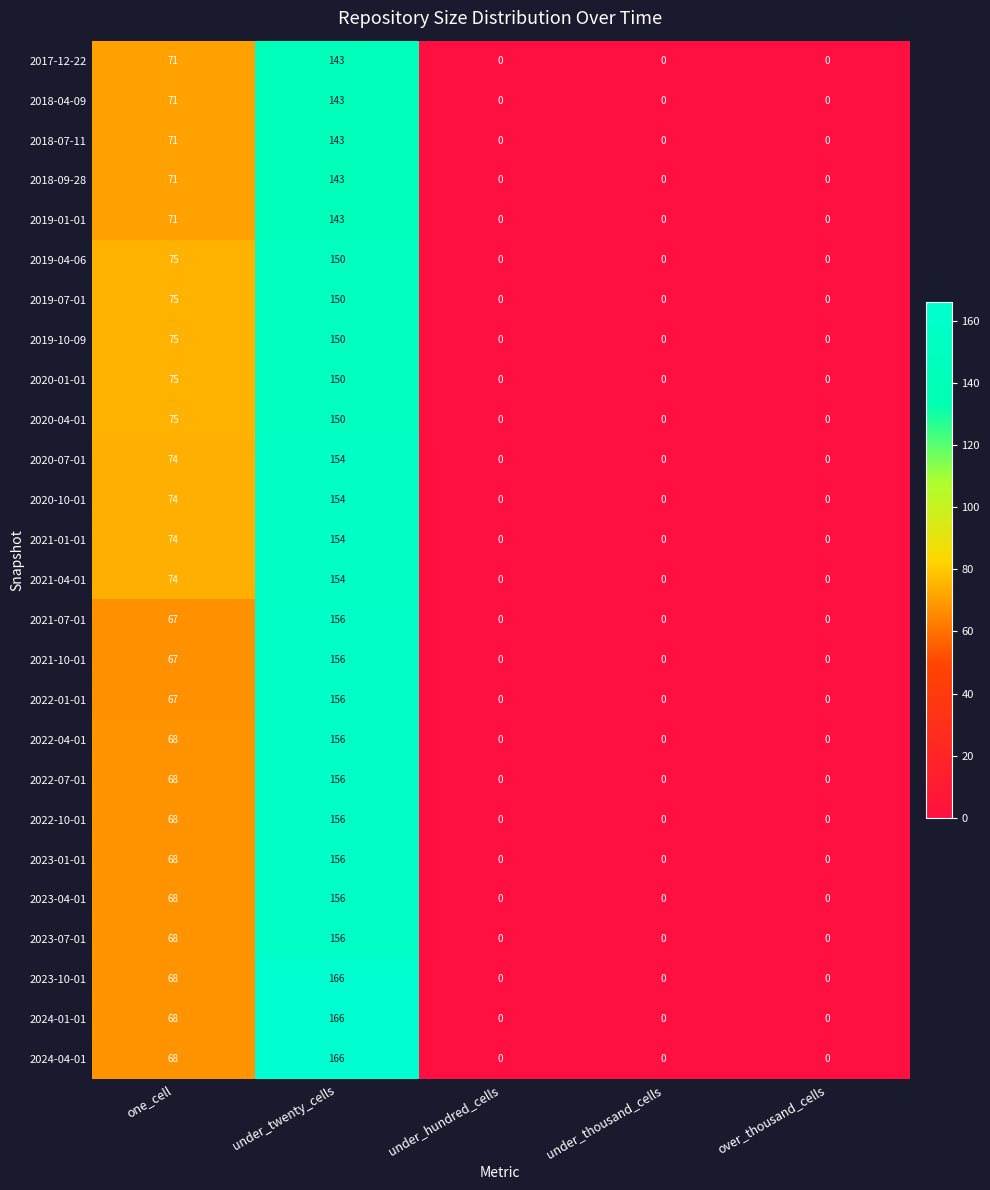

What is the spread (max minus min) of values at under_twenty_cells?

23